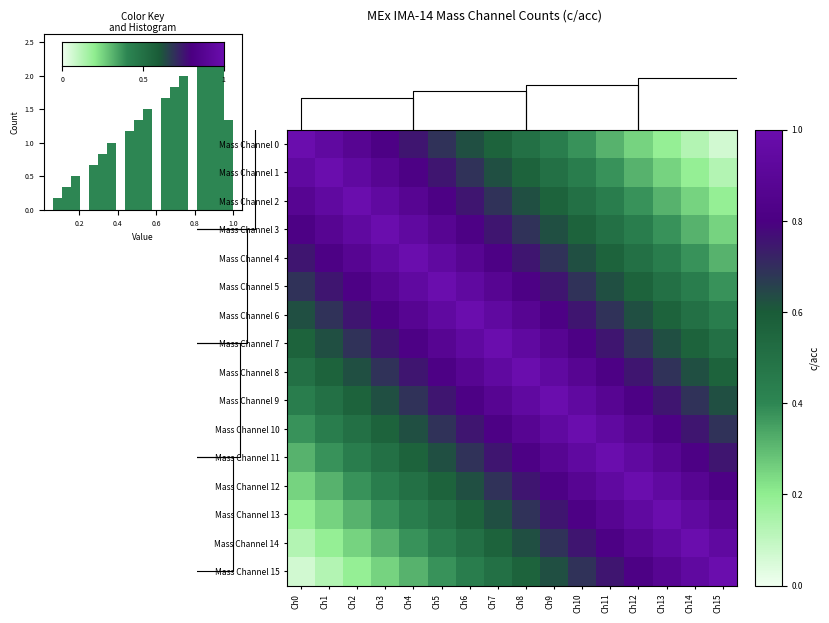

Reading left to right, list all the values displayed in this chart.

Mass Channel 0: Ch0=1.0	Ch1=0.9	Ch2=0.9	Ch3=0.8	Ch4=0.8	Ch5=0.7	Ch6=0.6	Ch7=0.6	Ch8=0.5	Ch9=0.4	Ch10=0.4	Ch11=0.3	Ch12=0.2	Ch13=0.2	Ch14=0.1	Ch15=0.1
Mass Channel 1: Ch0=0.9	Ch1=1.0	Ch2=0.9	Ch3=0.9	Ch4=0.8	Ch5=0.8	Ch6=0.7	Ch7=0.6	Ch8=0.6	Ch9=0.5	Ch10=0.4	Ch11=0.4	Ch12=0.3	Ch13=0.2	Ch14=0.2	Ch15=0.1
Mass Channel 2: Ch0=0.9	Ch1=0.9	Ch2=1.0	Ch3=0.9	Ch4=0.9	Ch5=0.8	Ch6=0.8	Ch7=0.7	Ch8=0.6	Ch9=0.6	Ch10=0.5	Ch11=0.4	Ch12=0.4	Ch13=0.3	Ch14=0.2	Ch15=0.2
Mass Channel 3: Ch0=0.8	Ch1=0.9	Ch2=0.9	Ch3=1.0	Ch4=0.9	Ch5=0.9	Ch6=0.8	Ch7=0.8	Ch8=0.7	Ch9=0.6	Ch10=0.6	Ch11=0.5	Ch12=0.4	Ch13=0.4	Ch14=0.3	Ch15=0.2
Mass Channel 4: Ch0=0.8	Ch1=0.8	Ch2=0.9	Ch3=0.9	Ch4=1.0	Ch5=0.9	Ch6=0.9	Ch7=0.8	Ch8=0.8	Ch9=0.7	Ch10=0.6	Ch11=0.6	Ch12=0.5	Ch13=0.4	Ch14=0.4	Ch15=0.3
Mass Channel 5: Ch0=0.7	Ch1=0.8	Ch2=0.8	Ch3=0.9	Ch4=0.9	Ch5=1.0	Ch6=0.9	Ch7=0.9	Ch8=0.8	Ch9=0.8	Ch10=0.7	Ch11=0.6	Ch12=0.6	Ch13=0.5	Ch14=0.4	Ch15=0.4
Mass Channel 6: Ch0=0.6	Ch1=0.7	Ch2=0.8	Ch3=0.8	Ch4=0.9	Ch5=0.9	Ch6=1.0	Ch7=0.9	Ch8=0.9	Ch9=0.8	Ch10=0.8	Ch11=0.7	Ch12=0.6	Ch13=0.6	Ch14=0.5	Ch15=0.4
Mass Channel 7: Ch0=0.6	Ch1=0.6	Ch2=0.7	Ch3=0.8	Ch4=0.8	Ch5=0.9	Ch6=0.9	Ch7=1.0	Ch8=0.9	Ch9=0.9	Ch10=0.8	Ch11=0.8	Ch12=0.7	Ch13=0.6	Ch14=0.6	Ch15=0.5
Mass Channel 8: Ch0=0.5	Ch1=0.6	Ch2=0.6	Ch3=0.7	Ch4=0.8	Ch5=0.8	Ch6=0.9	Ch7=0.9	Ch8=1.0	Ch9=0.9	Ch10=0.9	Ch11=0.8	Ch12=0.8	Ch13=0.7	Ch14=0.6	Ch15=0.6
Mass Channel 9: Ch0=0.4	Ch1=0.5	Ch2=0.6	Ch3=0.6	Ch4=0.7	Ch5=0.8	Ch6=0.8	Ch7=0.9	Ch8=0.9	Ch9=1.0	Ch10=0.9	Ch11=0.9	Ch12=0.8	Ch13=0.8	Ch14=0.7	Ch15=0.6
Mass Channel 10: Ch0=0.4	Ch1=0.4	Ch2=0.5	Ch3=0.6	Ch4=0.6	Ch5=0.7	Ch6=0.8	Ch7=0.8	Ch8=0.9	Ch9=0.9	Ch10=1.0	Ch11=0.9	Ch12=0.9	Ch13=0.8	Ch14=0.8	Ch15=0.7
Mass Channel 11: Ch0=0.3	Ch1=0.4	Ch2=0.4	Ch3=0.5	Ch4=0.6	Ch5=0.6	Ch6=0.7	Ch7=0.8	Ch8=0.8	Ch9=0.9	Ch10=0.9	Ch11=1.0	Ch12=0.9	Ch13=0.9	Ch14=0.8	Ch15=0.8
Mass Channel 12: Ch0=0.2	Ch1=0.3	Ch2=0.4	Ch3=0.4	Ch4=0.5	Ch5=0.6	Ch6=0.6	Ch7=0.7	Ch8=0.8	Ch9=0.8	Ch10=0.9	Ch11=0.9	Ch12=1.0	Ch13=0.9	Ch14=0.9	Ch15=0.8
Mass Channel 13: Ch0=0.2	Ch1=0.2	Ch2=0.3	Ch3=0.4	Ch4=0.4	Ch5=0.5	Ch6=0.6	Ch7=0.6	Ch8=0.7	Ch9=0.8	Ch10=0.8	Ch11=0.9	Ch12=0.9	Ch13=1.0	Ch14=0.9	Ch15=0.9
Mass Channel 14: Ch0=0.1	Ch1=0.2	Ch2=0.2	Ch3=0.3	Ch4=0.4	Ch5=0.4	Ch6=0.5	Ch7=0.6	Ch8=0.6	Ch9=0.7	Ch10=0.8	Ch11=0.8	Ch12=0.9	Ch13=0.9	Ch14=1.0	Ch15=0.9
Mass Channel 15: Ch0=0.1	Ch1=0.1	Ch2=0.2	Ch3=0.2	Ch4=0.3	Ch5=0.4	Ch6=0.4	Ch7=0.5	Ch8=0.6	Ch9=0.6	Ch10=0.7	Ch11=0.8	Ch12=0.8	Ch13=0.9	Ch14=0.9	Ch15=1.0